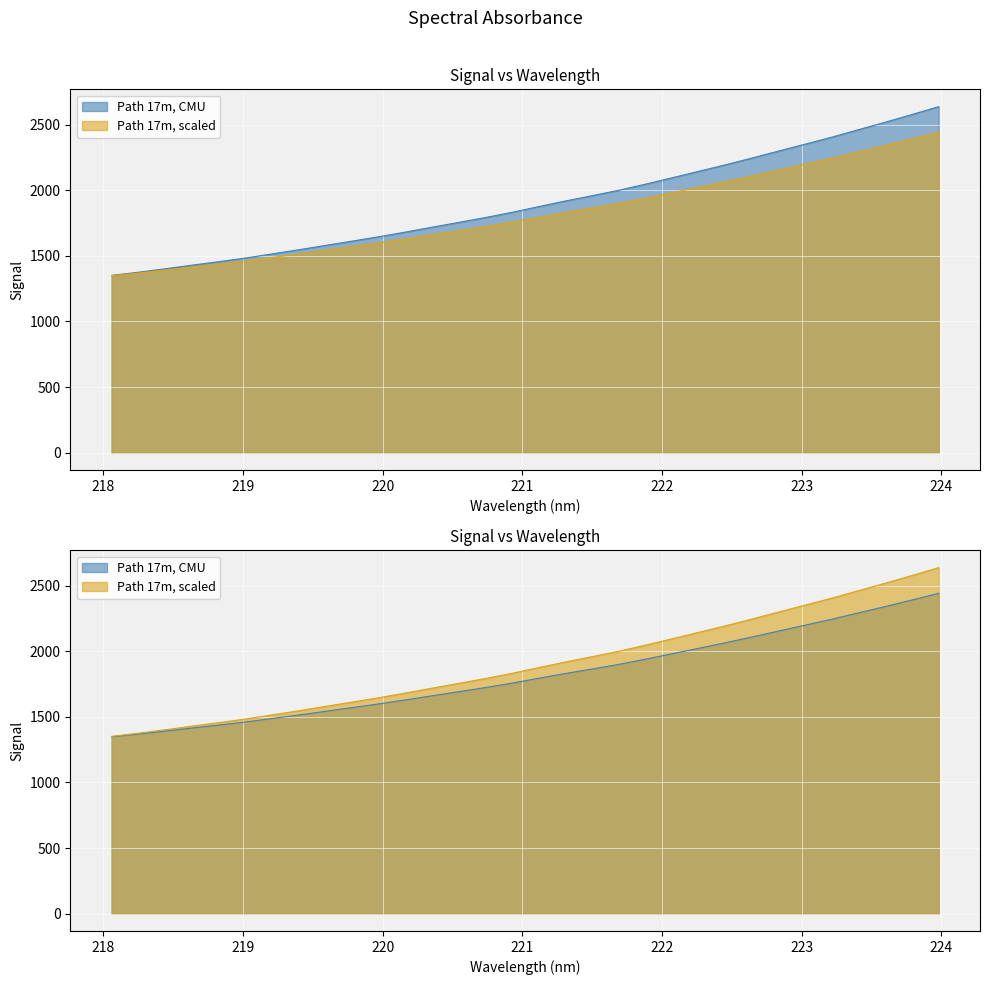

What position from the right is 221.6902?

13